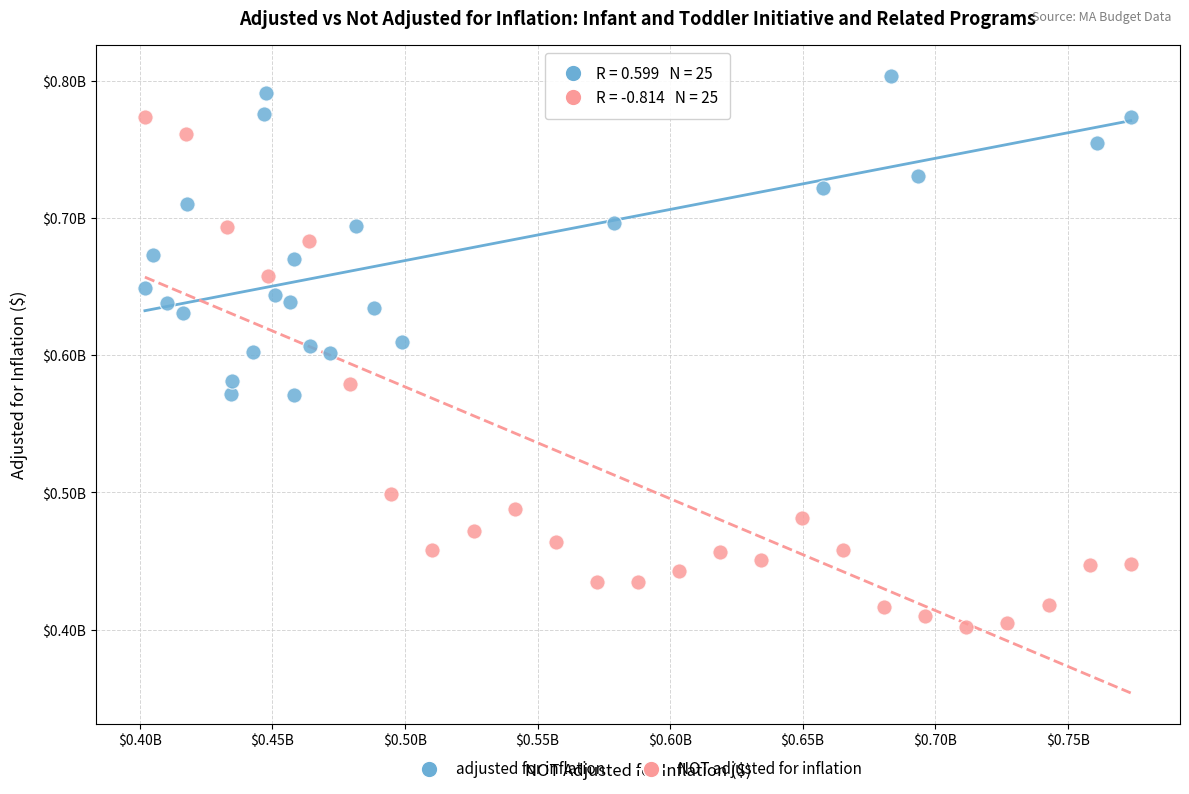

What are all the series names shown in the legend?

adjusted for inflation, NOT adjusted for inflation